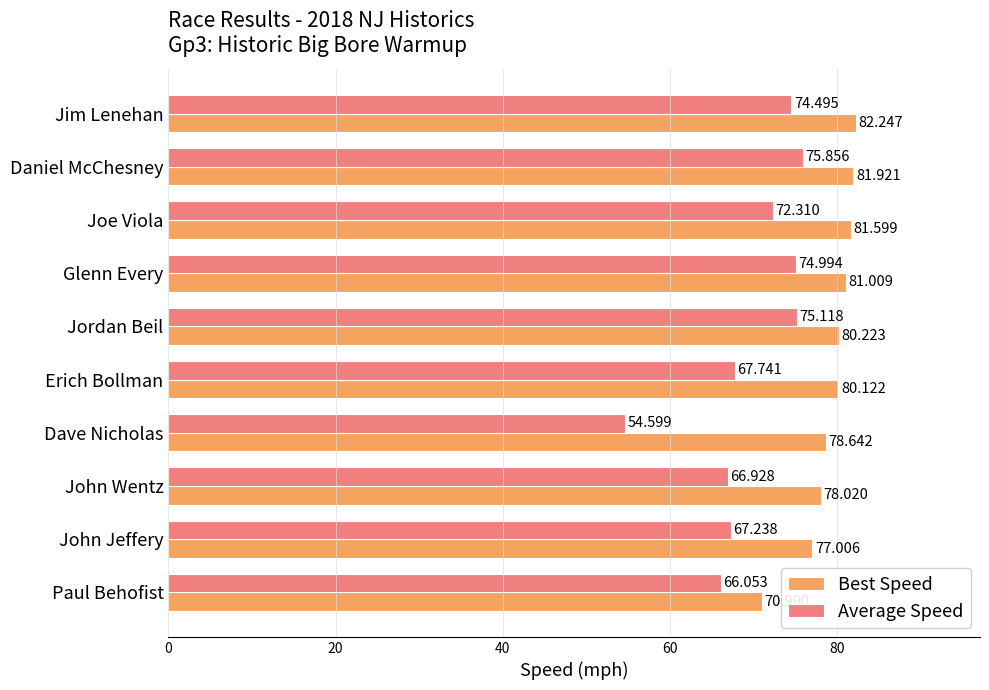

Which series changed the most between Jordan Beil and John Jeffery?

Average Speed